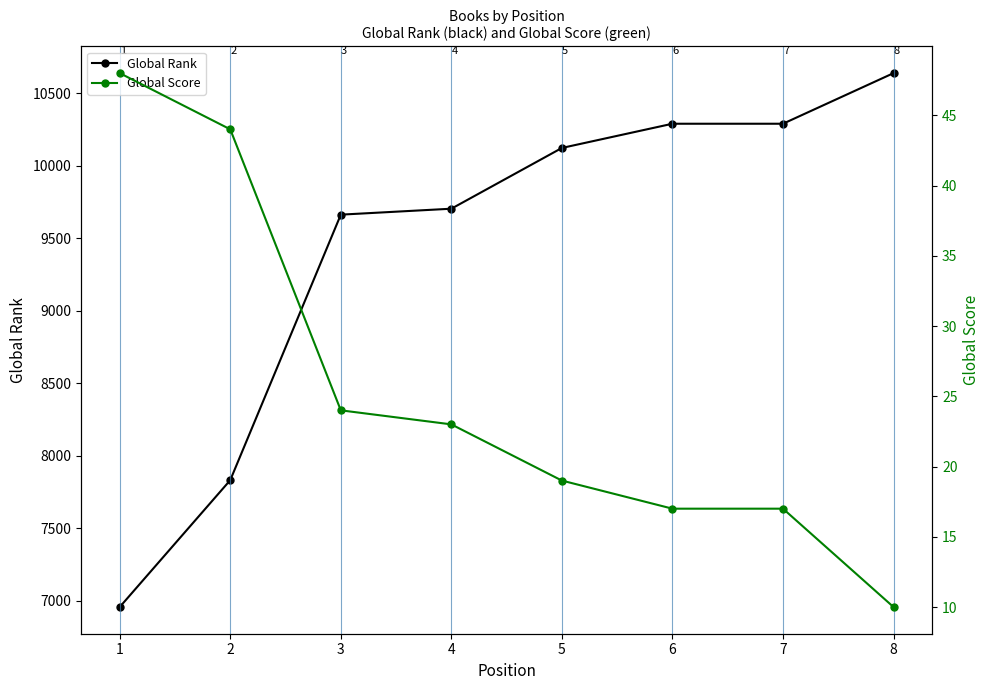

Reading left to right, what are all the values shown in this chart?

Global Rank: 1=6957	2=7832	3=9663	4=9704	5=10123	6=10290	7=10290	8=10639
Global Score: 1=48	2=44	3=24	4=23	5=19	6=17	7=17	8=10